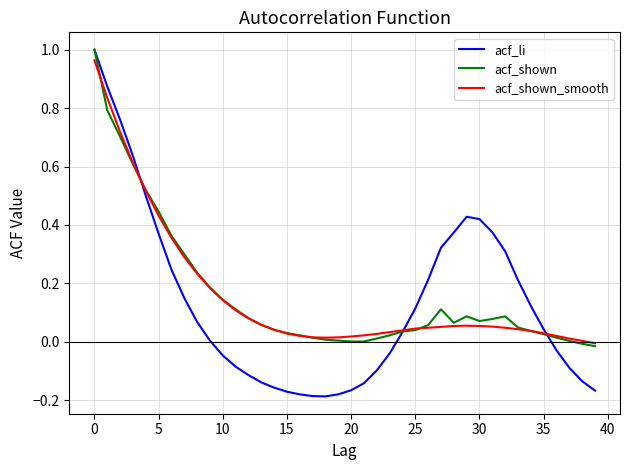

Which series has the widest spread of values?

acf_li